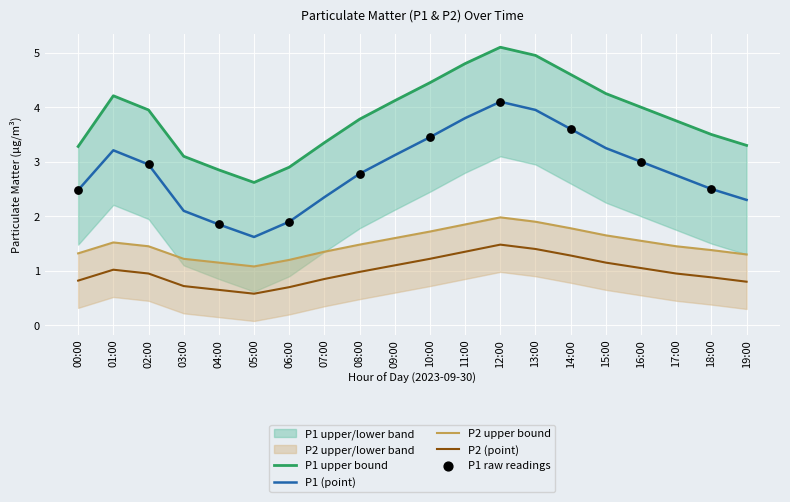

Is the value of P1_upper at 10:00 greater than the value of P2 at 00:00?

Yes